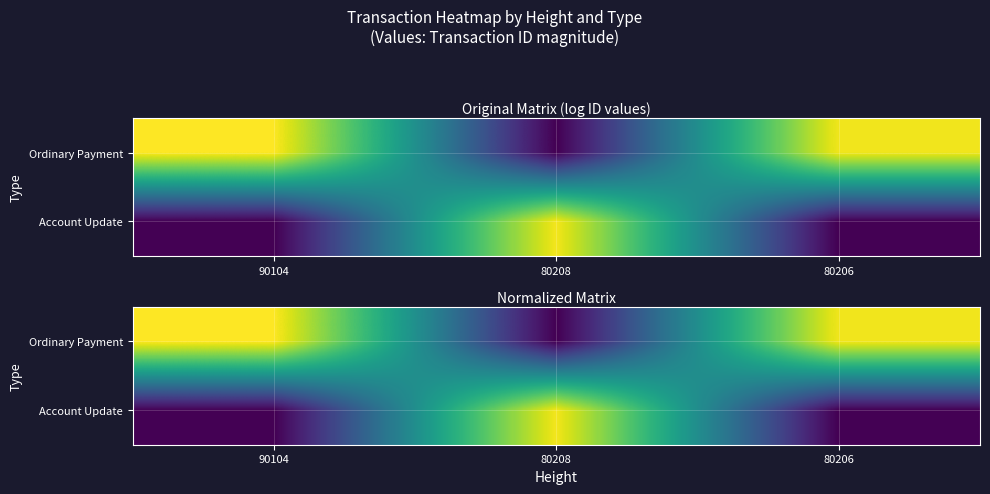

Which series has the largest range (max minus min)?

Ordinary Payment